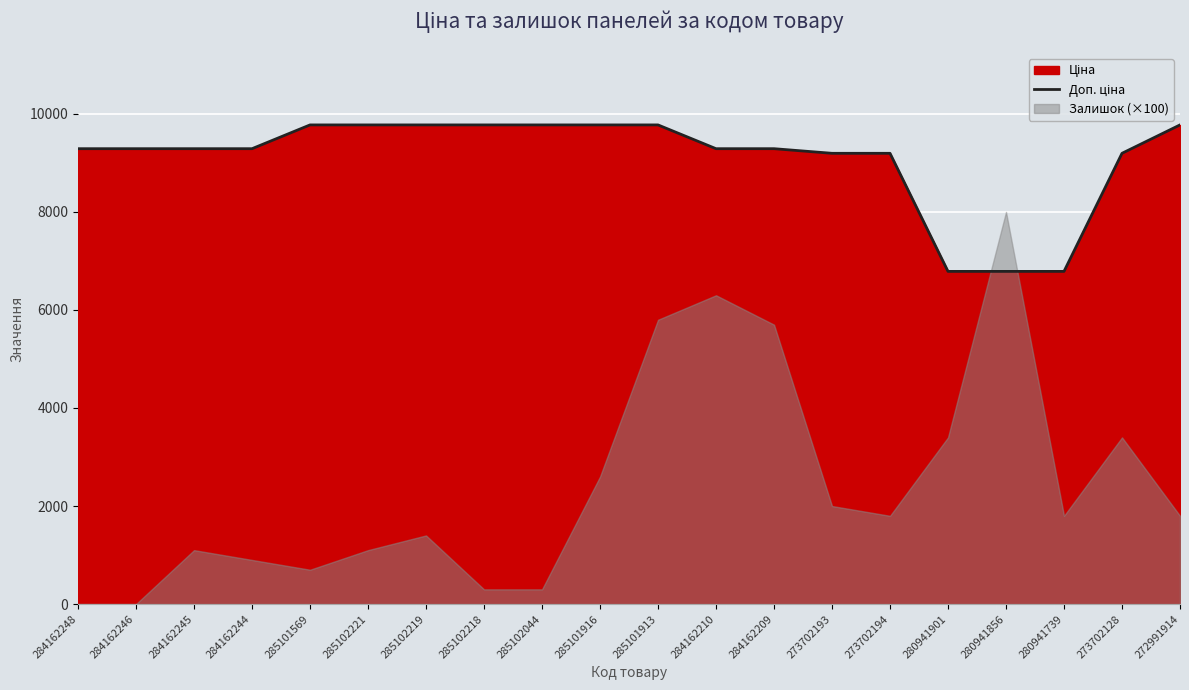

The chart shows a value of 9196.3 at 273702128. True or false?

True